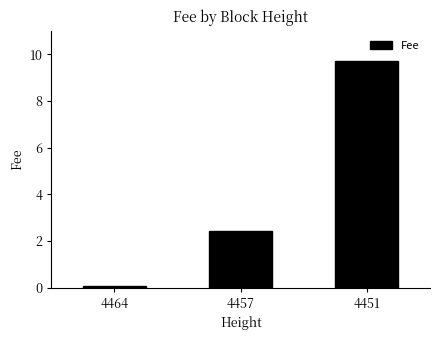

What is the sum of all values?

12.2